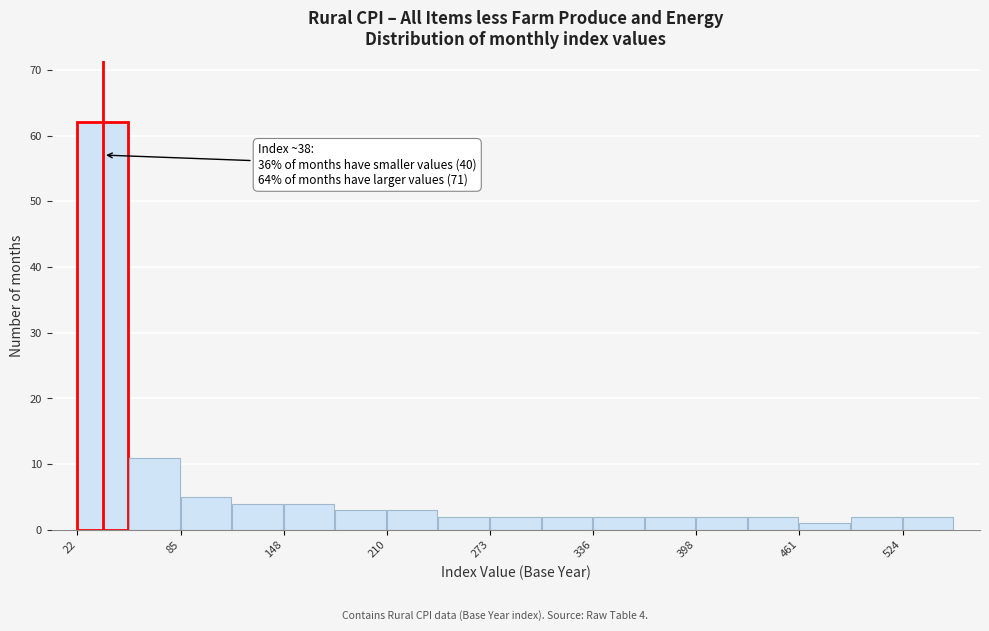

Read against the x-axis, roughly where is the centre of the tallest bar?

40